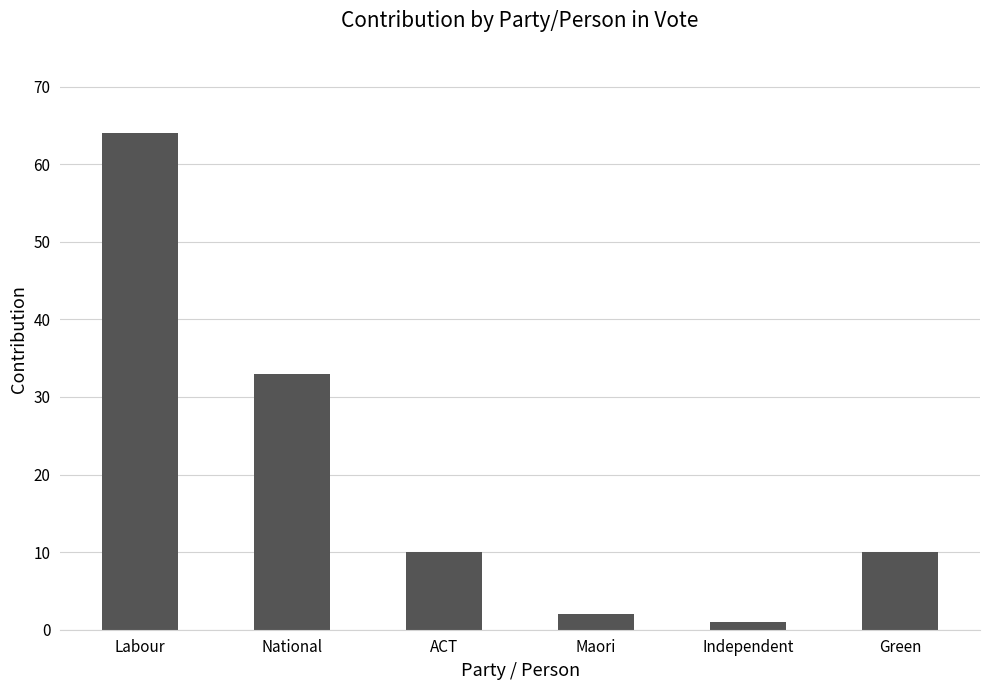

What is the value of the 5th bar from the left?

1